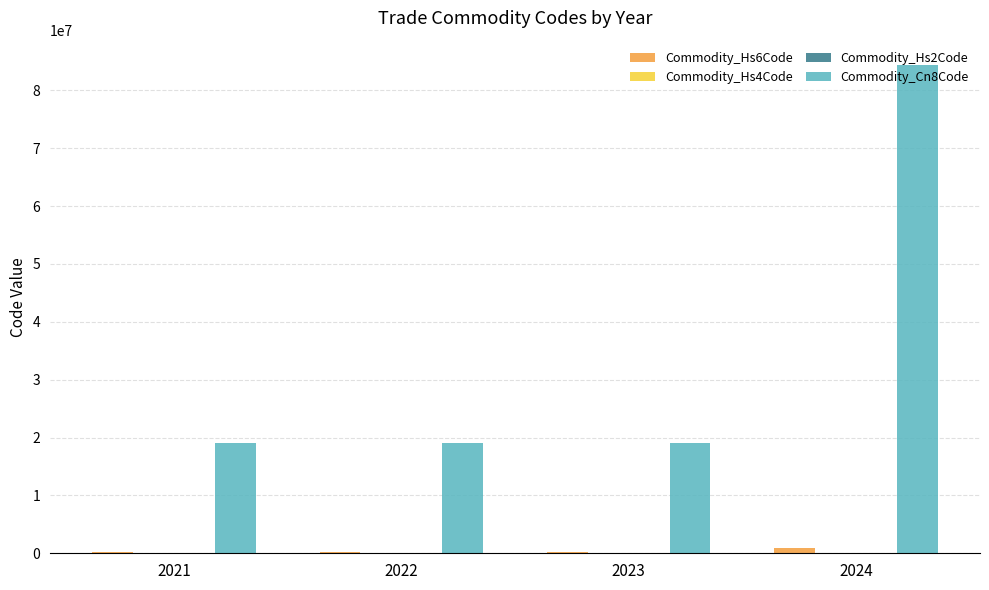

Which series has the largest total across all categories?

Commodity_Cn8Code